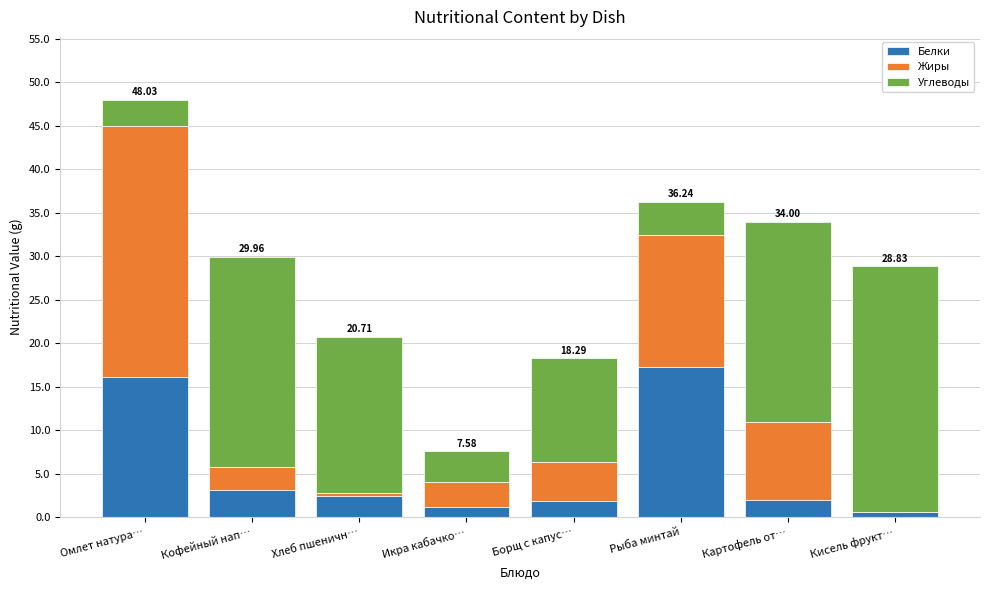

The value of Белки at Кисель фрукт… is 0.6. True or false?

True